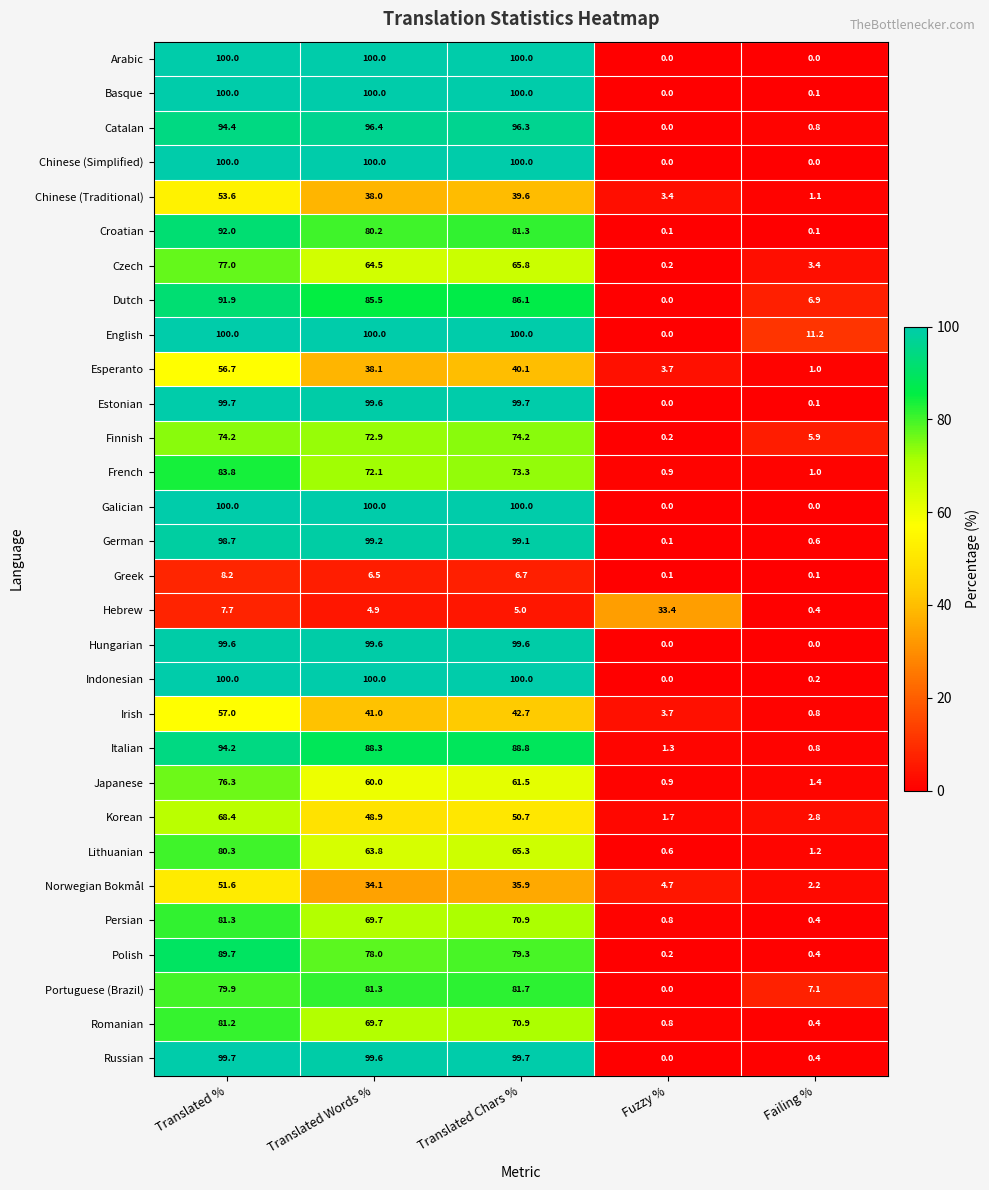

What is the sum of all Portuguese (Brazil) values?

250.0